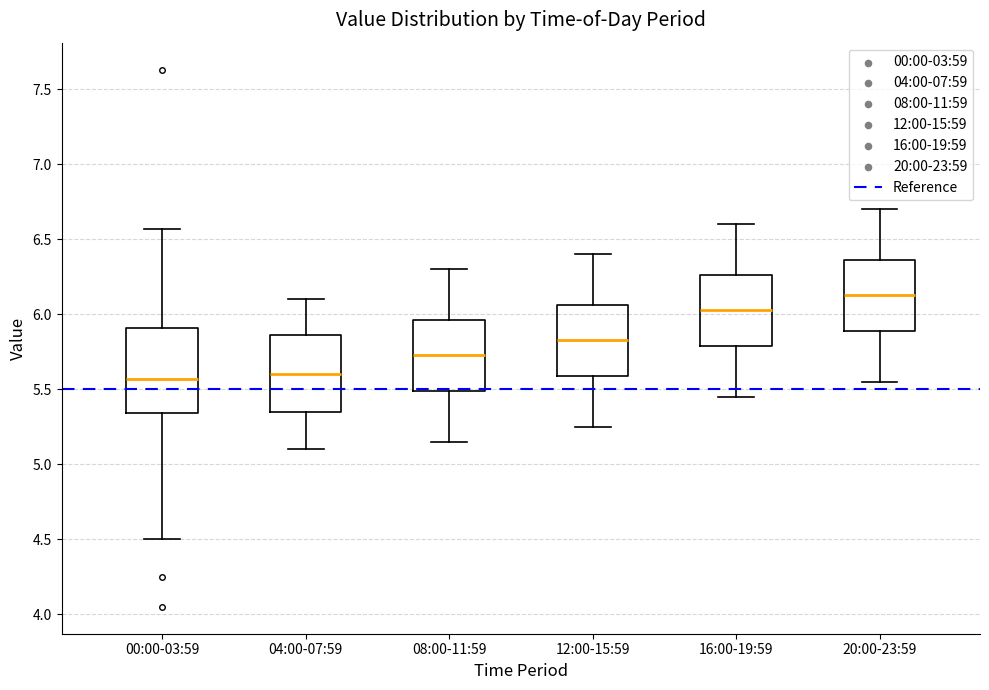

Which box is the tallest, from its lower edge to its upper edge?

00:00-03:59